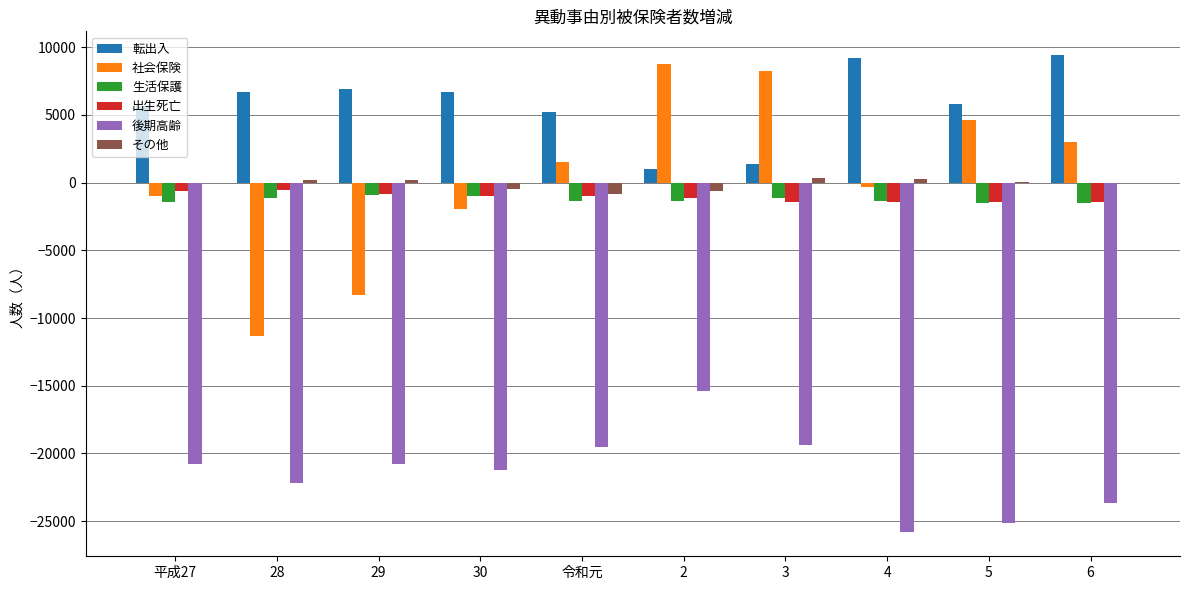

Between 平成27 and 28, which series saw the biggest shift?

社会保険